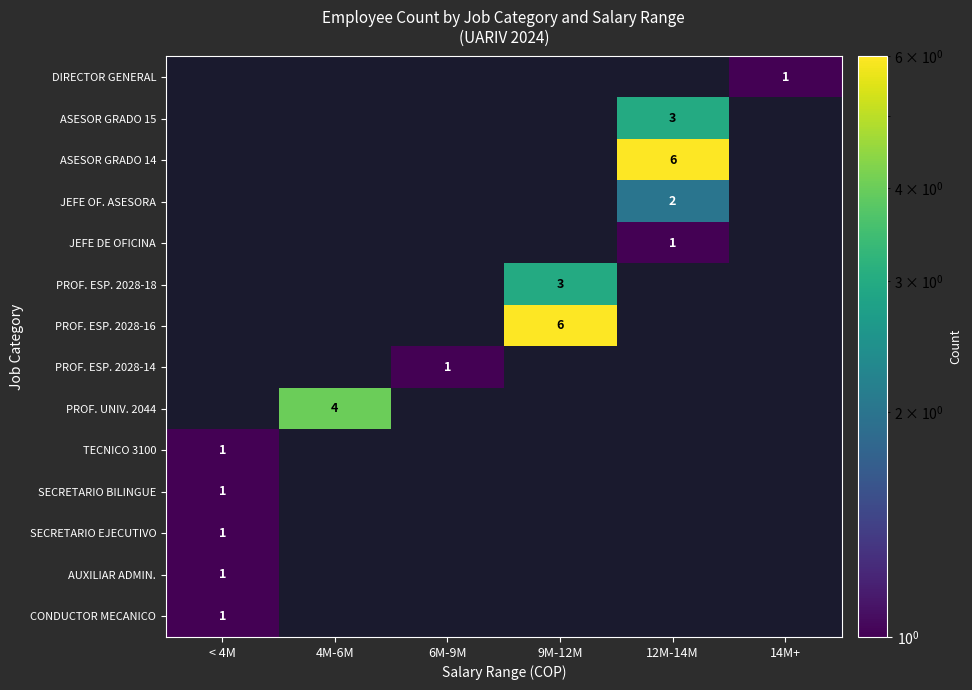

Is it true that PROF. ESP. 2028-18 equals 4 at 9M-12M?

False